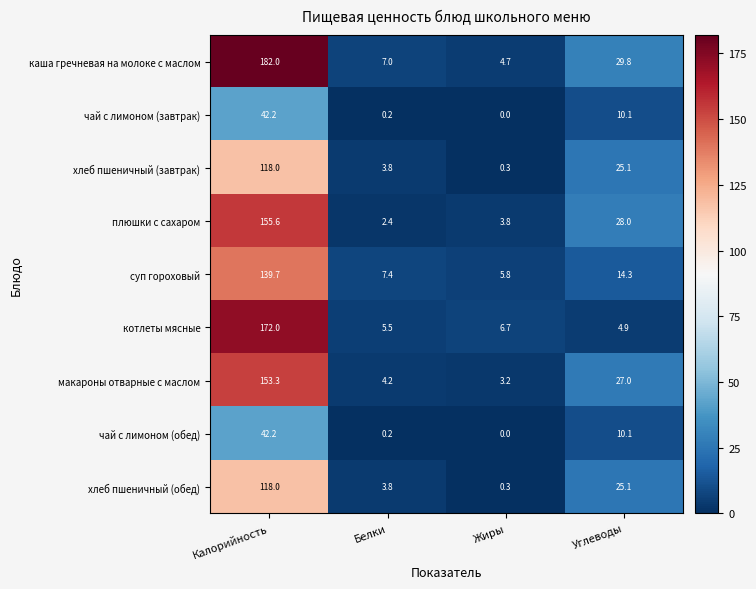

Is the value of котлеты мясные at Калорийность greater than the value of чай с лимоном (обед) at Калорийность?

Yes